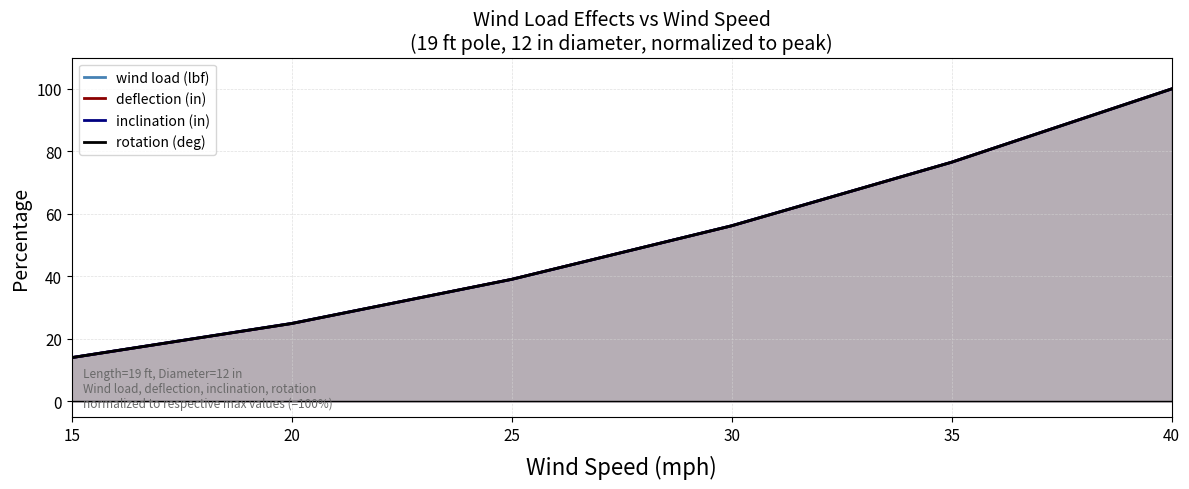

How many times do wind load (lbf) and rotation (deg) cross each other?

2